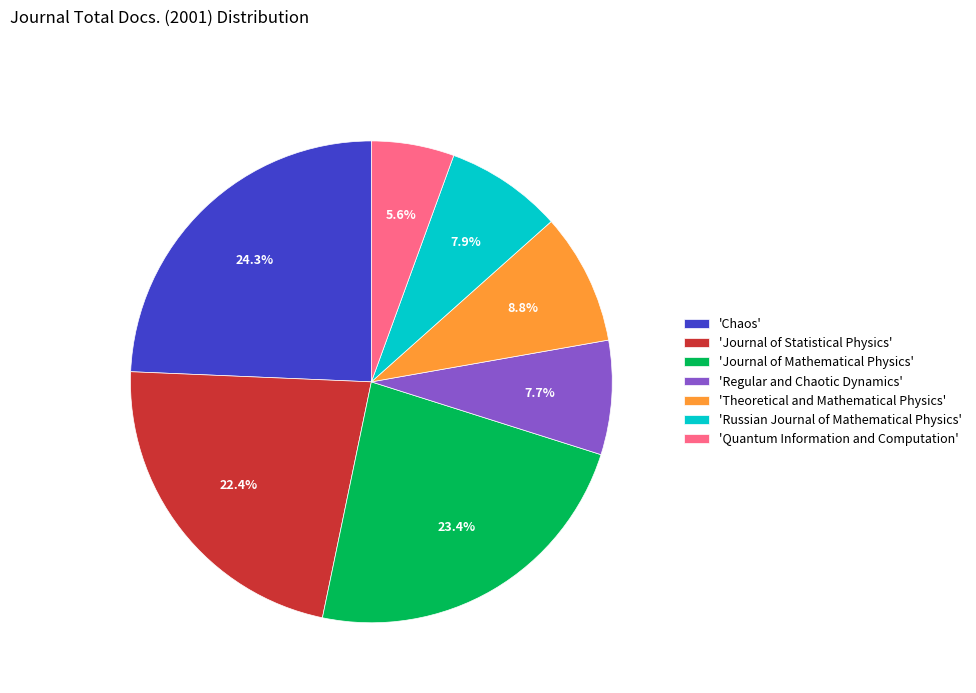

Between 'Theoretical and Mathematical Physics' and 'Russian Journal of Mathematical Physics', which is larger?

'Theoretical and Mathematical Physics'